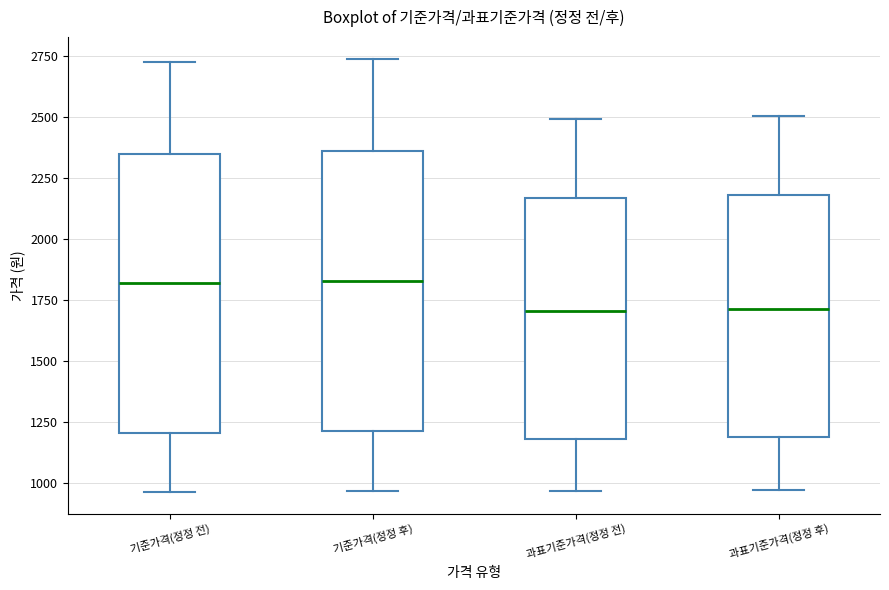

Reading left to right, read every box against the y-axis: the position of its median line, the range the box covers, and the ends of its whiskers. The values are not printed on the chart, so give them approximately, as read against the axis.

기준가격(정정 전): median 1800, box 1200 to 2350, whiskers 950 to 2700
기준가격(정정 후): median 1850, box 1200 to 2350, whiskers 950 to 2750
과표기준가격(정정 전): median 1700, box 1200 to 2150, whiskers 950 to 2500
과표기준가격(정정 후): median 1700, box 1200 to 2200, whiskers 950 to 2500